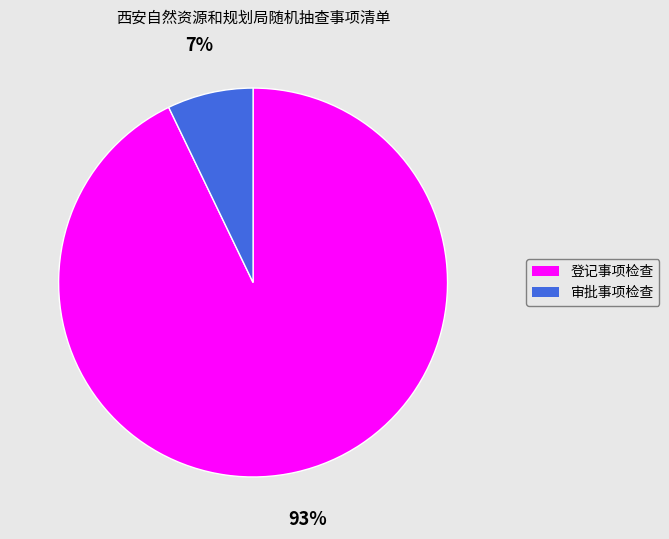

Which category has the biggest portion of the pie?

登记事项检查